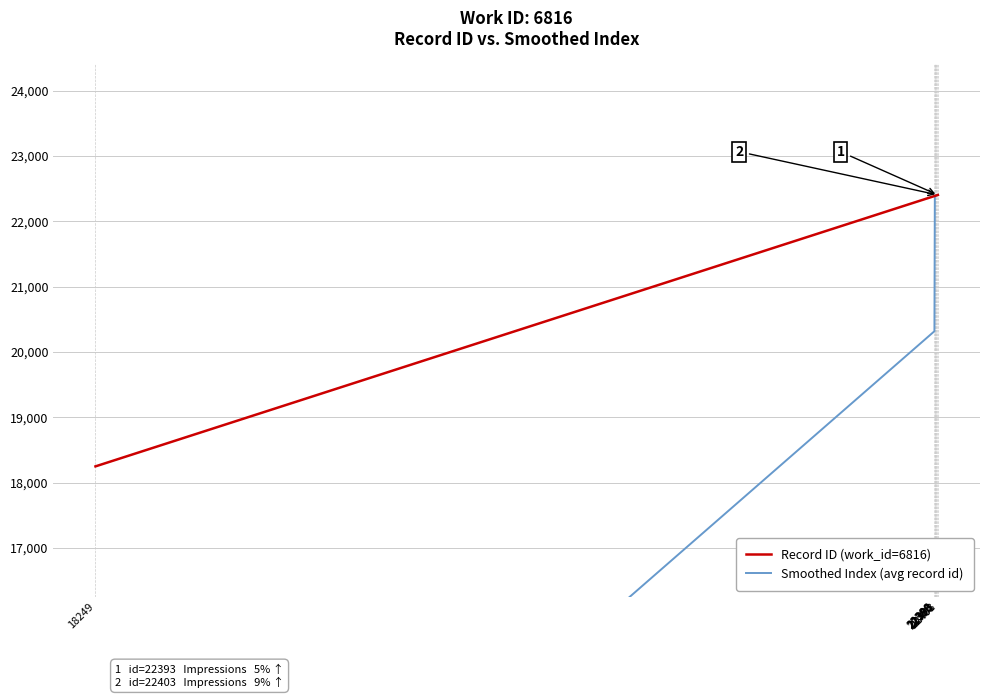

What is the value of the Record ID (work_id=6816) point at the 8th from the left?

22401.0